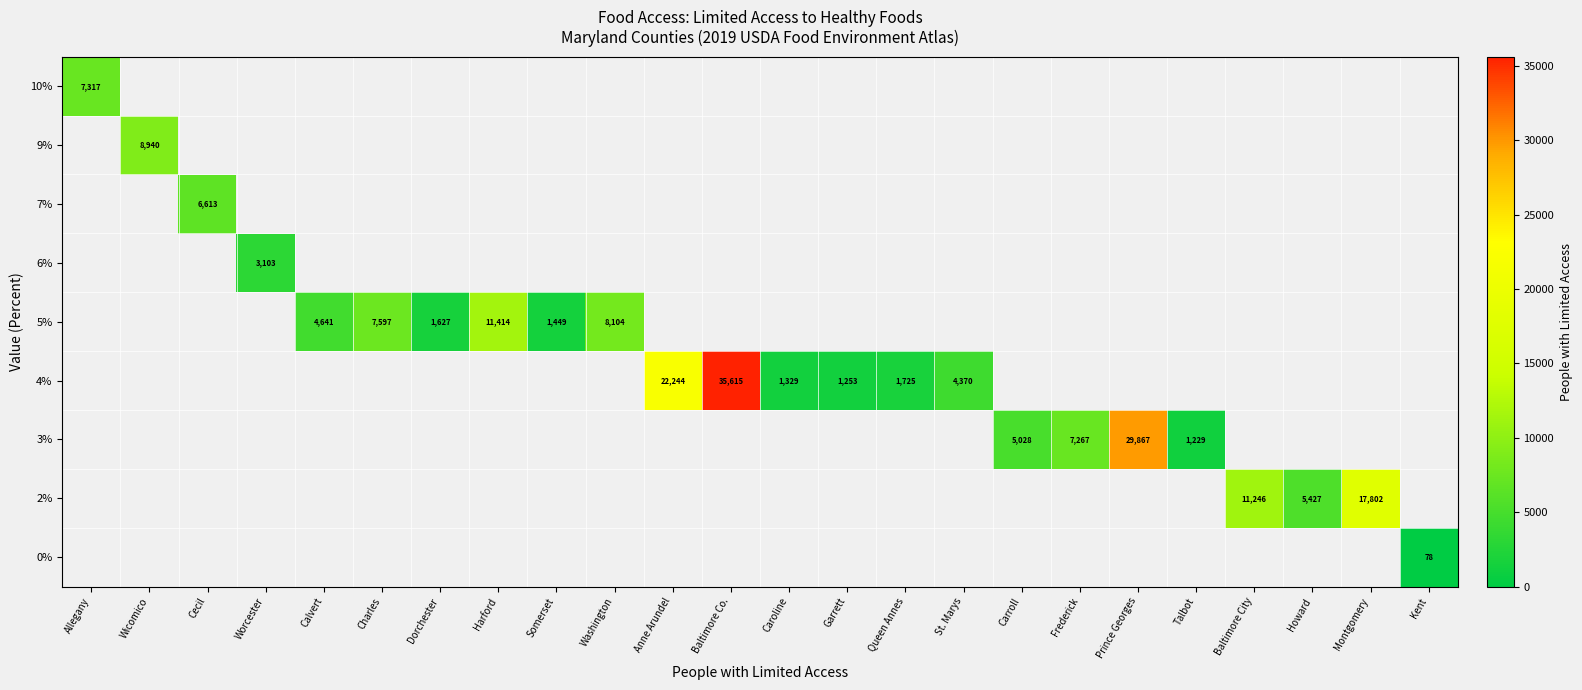

The value of 5% at Harford is 11414. True or false?

True